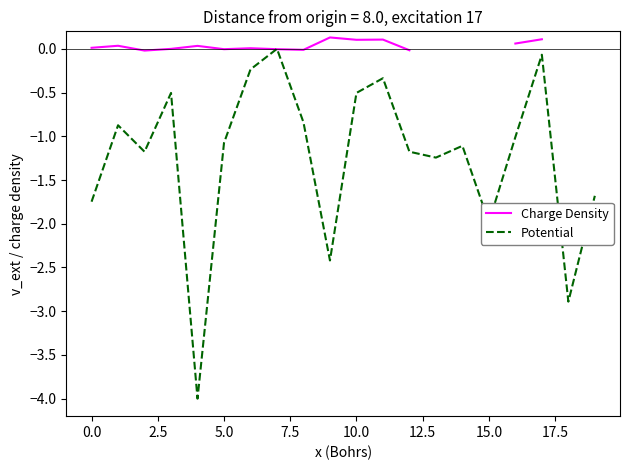

What is the lowest value of the Potential series?

-4.0